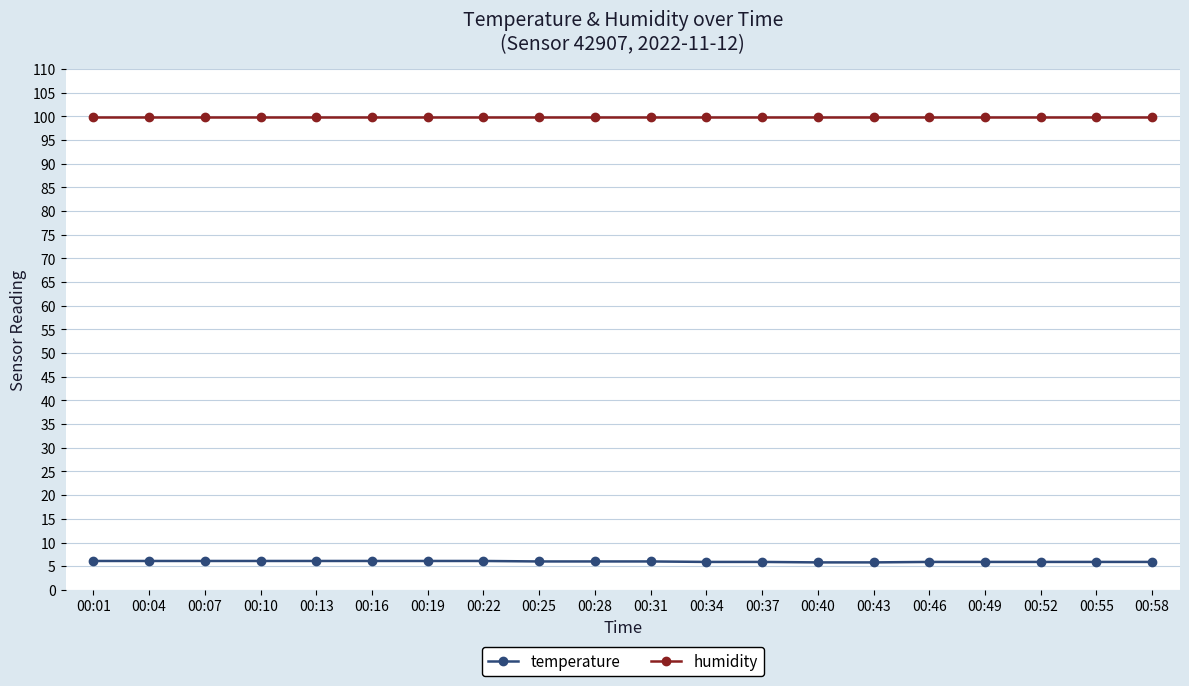

What is the difference between the maximum and minimum values in the temperature series?

0.3